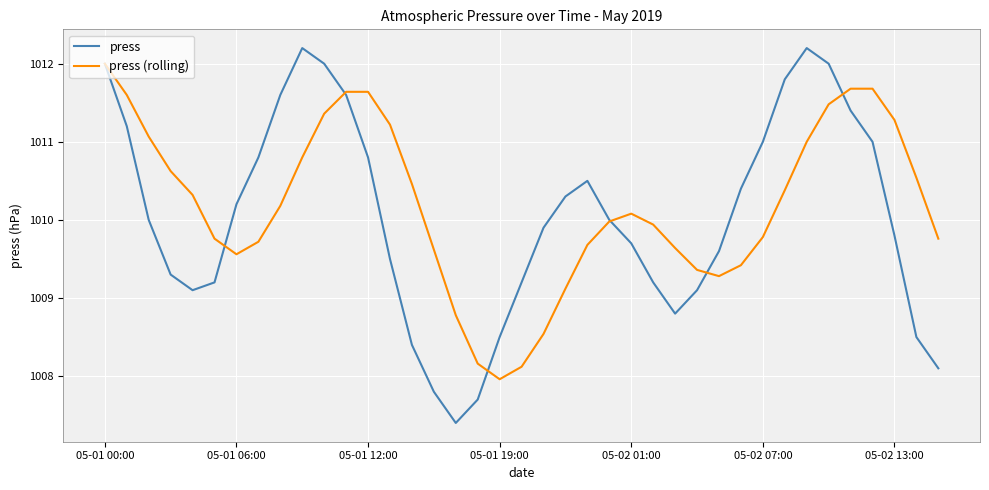

Which series has the widest spread of values?

press